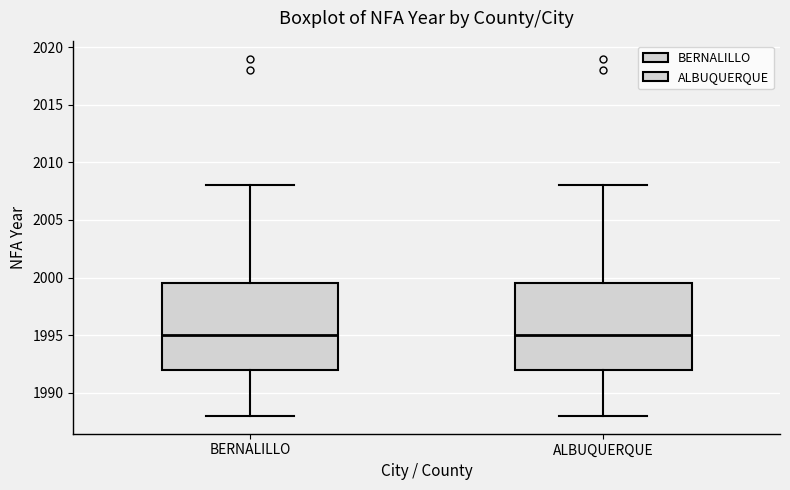

Reading left to right, transcribe this box plot: for each box, give where its median line is, the range the box spans, and where its two whiskers end, as read against the y-axis. The values are not printed on the chart, so give them approximately, as read against the axis.

BERNALILLO: median 1995.0, box 1992.0 to 1999.5, whiskers 1988.0 to 2008.0
ALBUQUERQUE: median 1995.0, box 1992.0 to 1999.5, whiskers 1988.0 to 2008.0